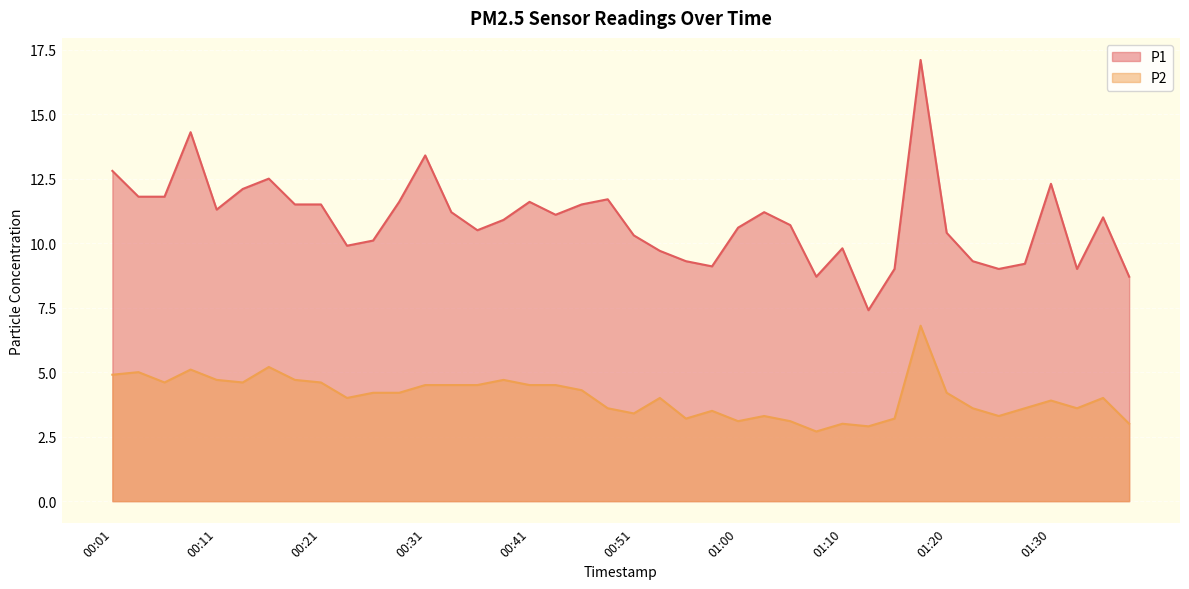

Reading right to left, extract all data points from this chart.

P1: 01:38=8.7	01:35=11.0	01:33=9.0	01:30=12.3	01:28=9.2	01:25=9.0	01:23=9.3	01:20=10.4	01:18=17.1	01:15=9.0	01:13=7.4	01:10=9.8	01:08=8.7	01:05=10.7	01:03=11.2	01:00=10.6	00:58=9.1	00:55=9.3	00:53=9.7	00:51=10.3	00:48=11.7	00:46=11.5	00:43=11.1	00:41=11.6	00:38=10.9	00:36=10.5	00:33=11.2	00:31=13.4	00:28=11.6	00:26=10.1	00:23=9.9	00:21=11.5	00:18=11.5	00:16=12.5	00:13=12.1	00:11=11.3	00:08=14.3	00:06=11.8	00:03=11.8	00:01=12.8
P2: 01:38=3.0	01:35=4.0	01:33=3.6	01:30=3.9	01:28=3.6	01:25=3.3	01:23=3.6	01:20=4.2	01:18=6.8	01:15=3.2	01:13=2.9	01:10=3.0	01:08=2.7	01:05=3.1	01:03=3.3	01:00=3.1	00:58=3.5	00:55=3.2	00:53=4.0	00:51=3.4	00:48=3.6	00:46=4.3	00:43=4.5	00:41=4.5	00:38=4.7	00:36=4.5	00:33=4.5	00:31=4.5	00:28=4.2	00:26=4.2	00:23=4.0	00:21=4.6	00:18=4.7	00:16=5.2	00:13=4.6	00:11=4.7	00:08=5.1	00:06=4.6	00:03=5.0	00:01=4.9